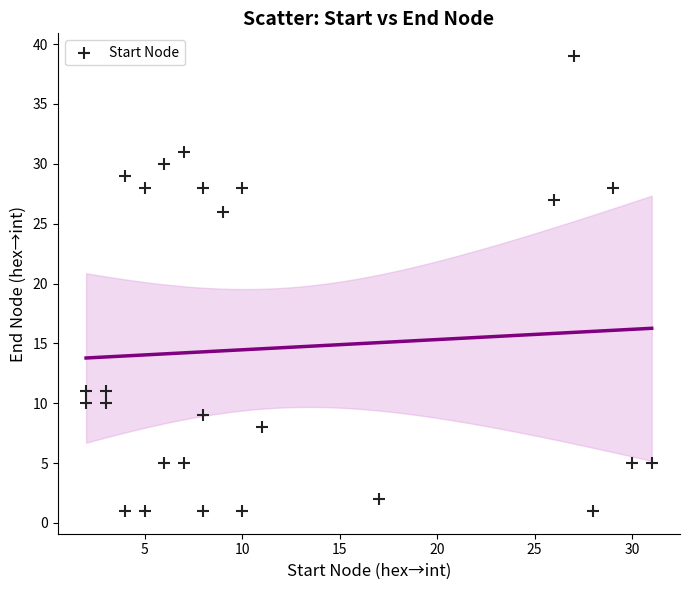

What is the range of Y values (max minus min)?

38